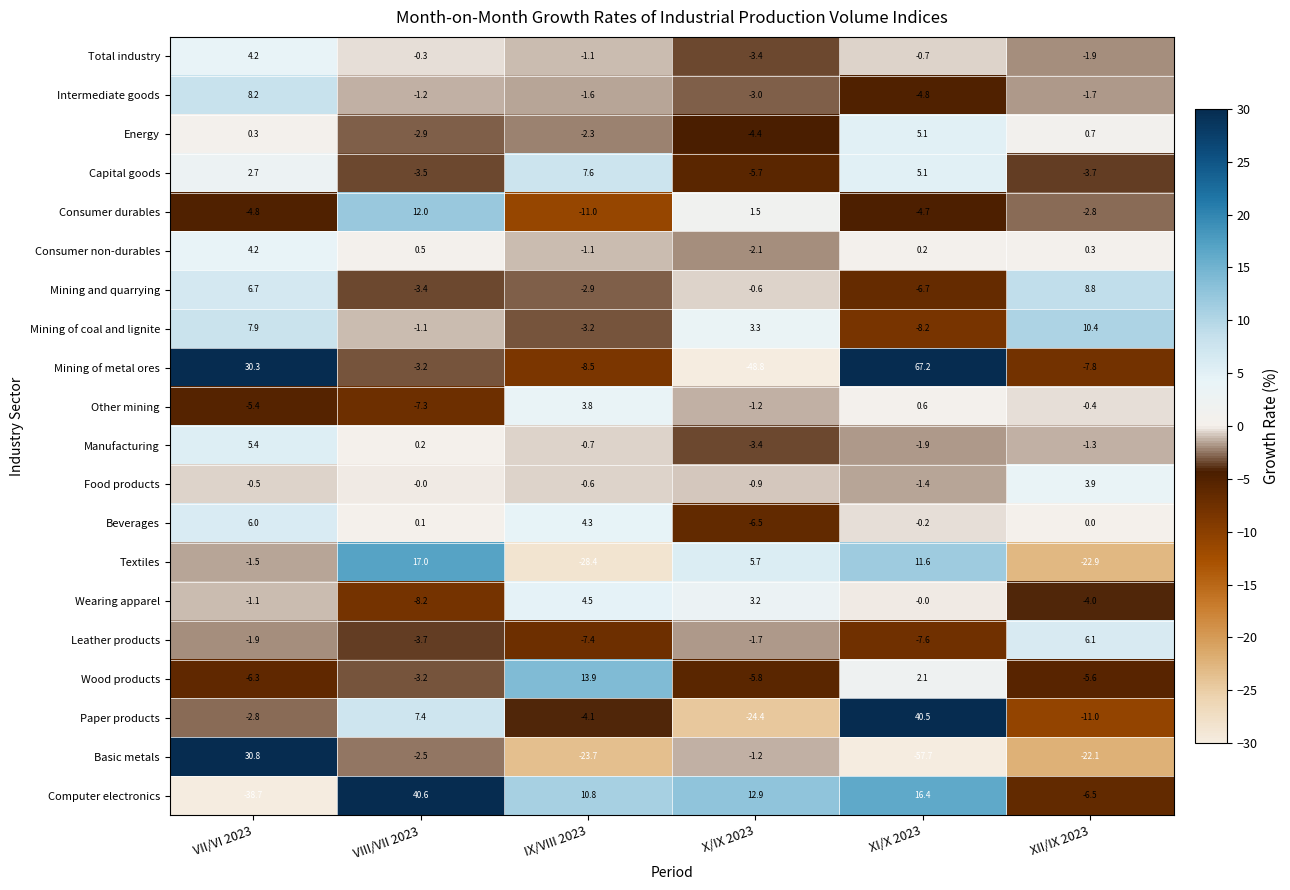

At XII/IX 2023, list the series in order from smallest to largest.

Textiles, Basic metals, Paper products, Mining of metal ores, Computer electronics, Wood products, Wearing apparel, Capital goods, Consumer durables, Total industry, Intermediate goods, Manufacturing, Other mining, Beverages, Consumer non-durables, Energy, Food products, Leather products, Mining and quarrying, Mining of coal and lignite